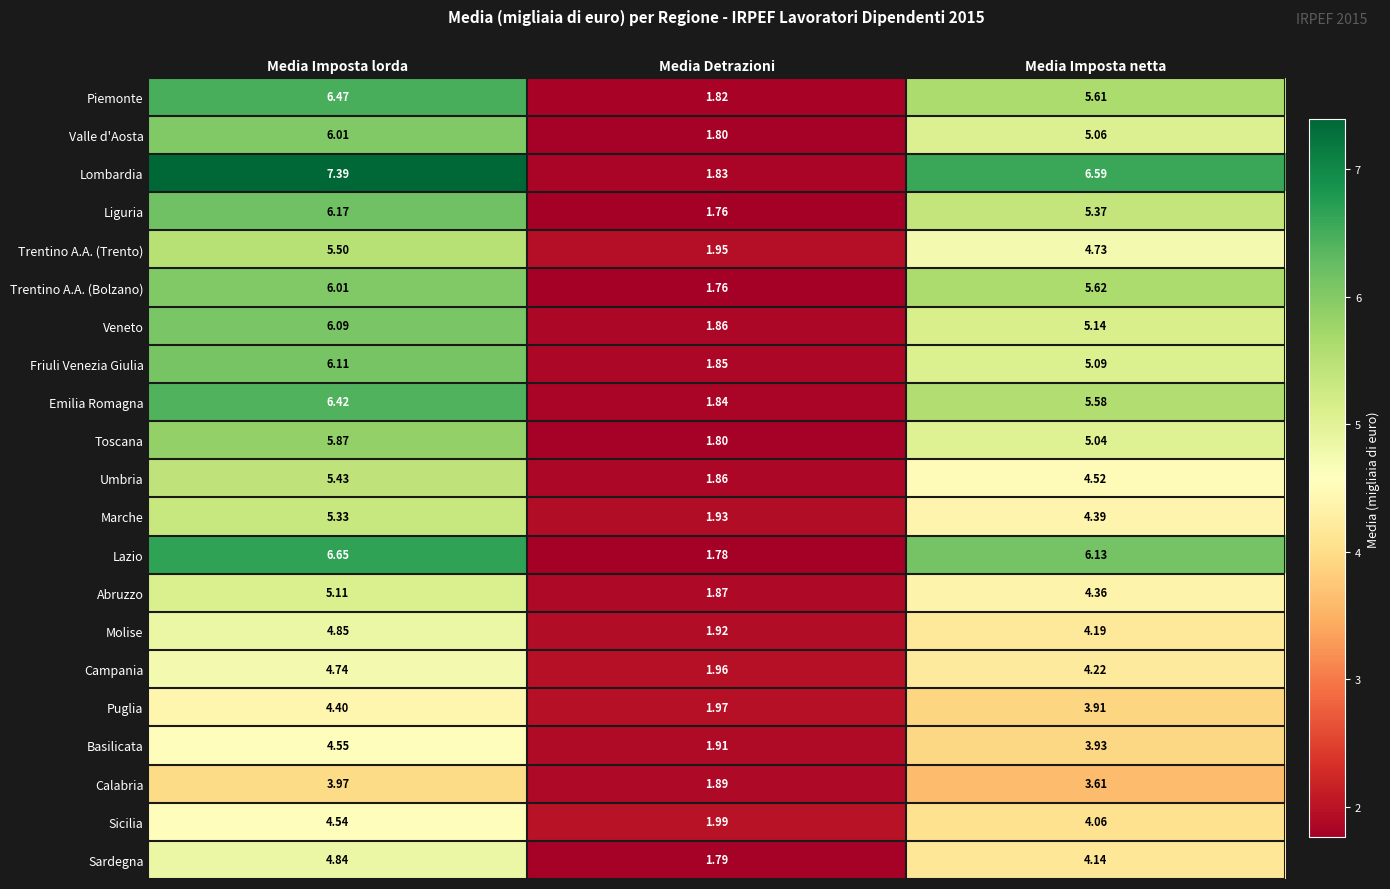

Which category has the highest value across all series?

Media Imposta lorda